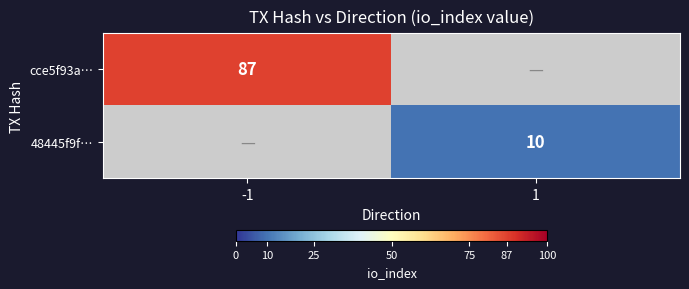

At how many categories does at least one series exceed 63?

1